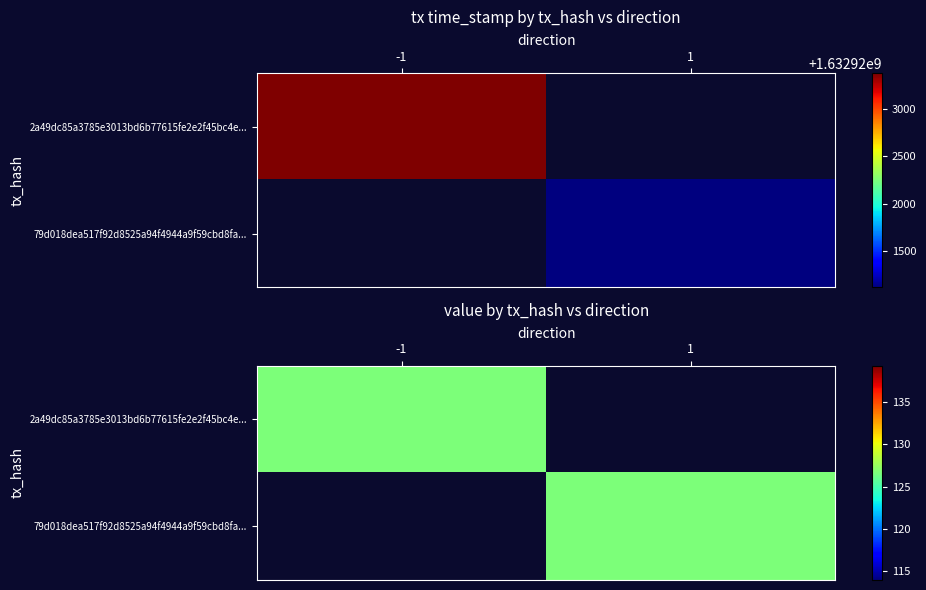

True or false: 2a49dc85a3785e3013bd6b77615fe2e2f45bc4e has a value of -2 at -1.

False